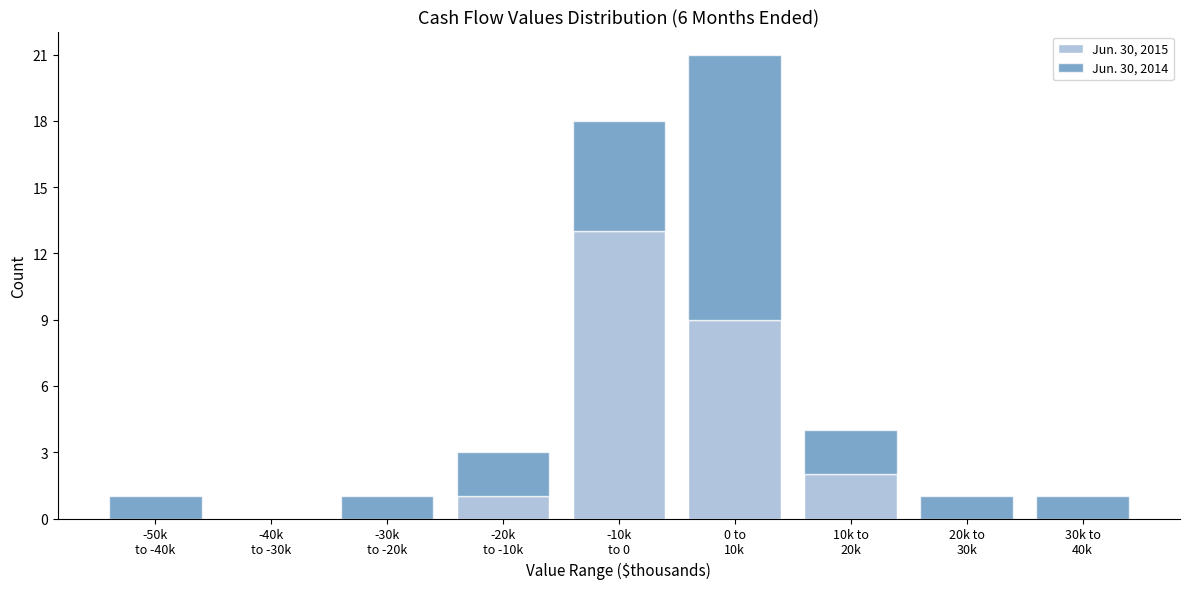

What is the sum of all Jun. 30, 2015 values?

25